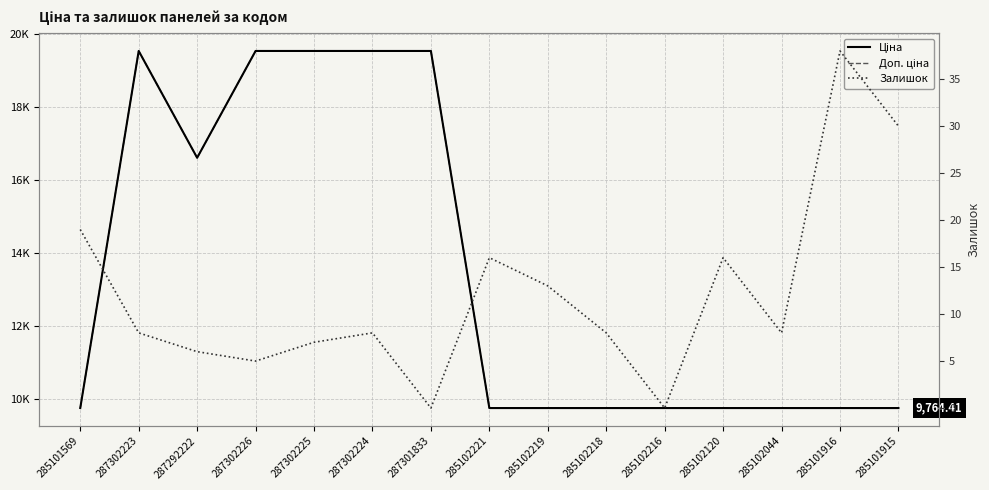

How many data points in Залишок are less than 8?

5